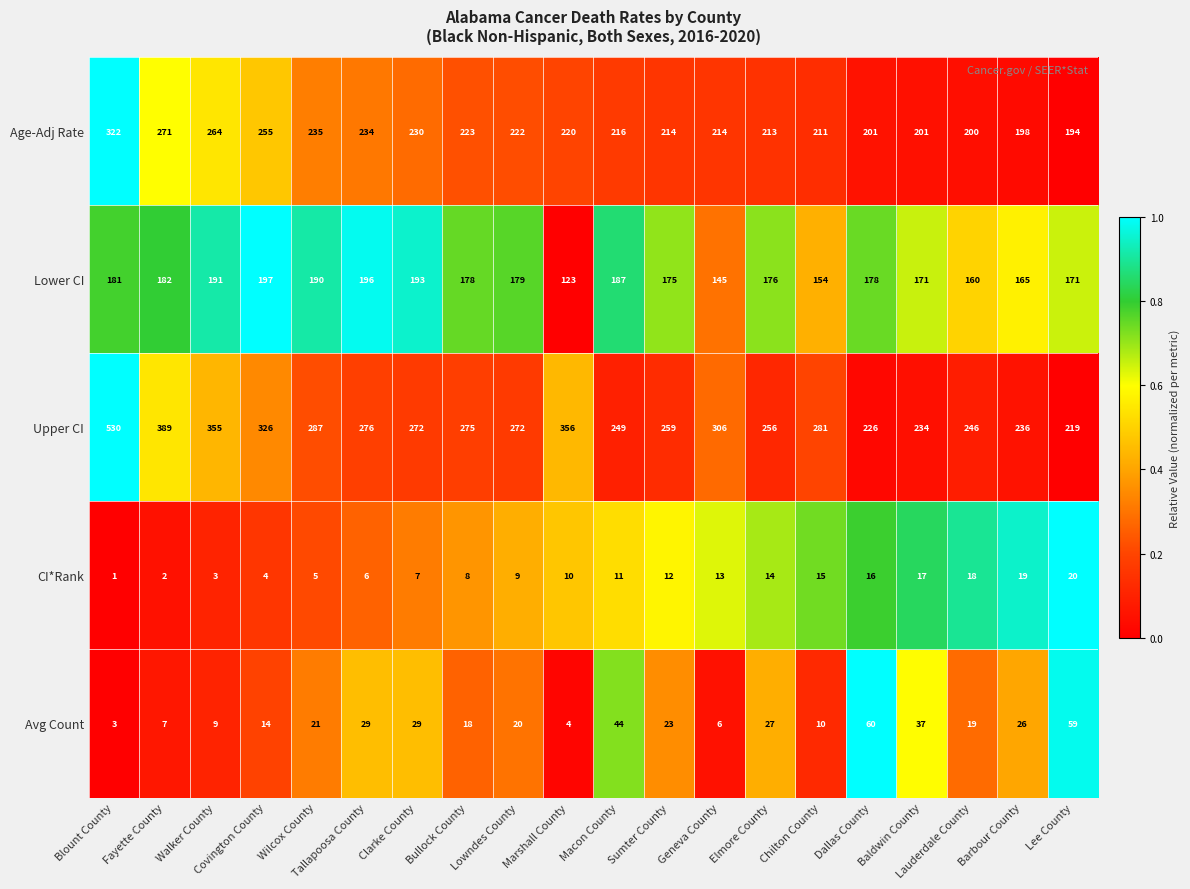

Rank the series at Dallas County from lowest to highest value.

CI*Rank, Avg Count, Lower CI, Age-Adj Rate, Upper CI